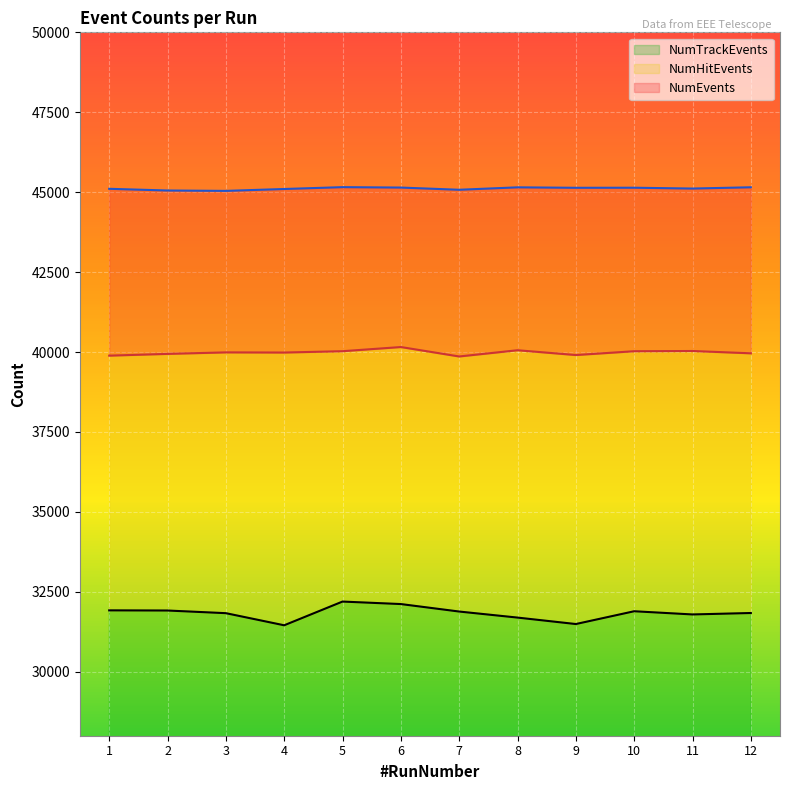

At how many categories does at least one series exceed 39833?

12